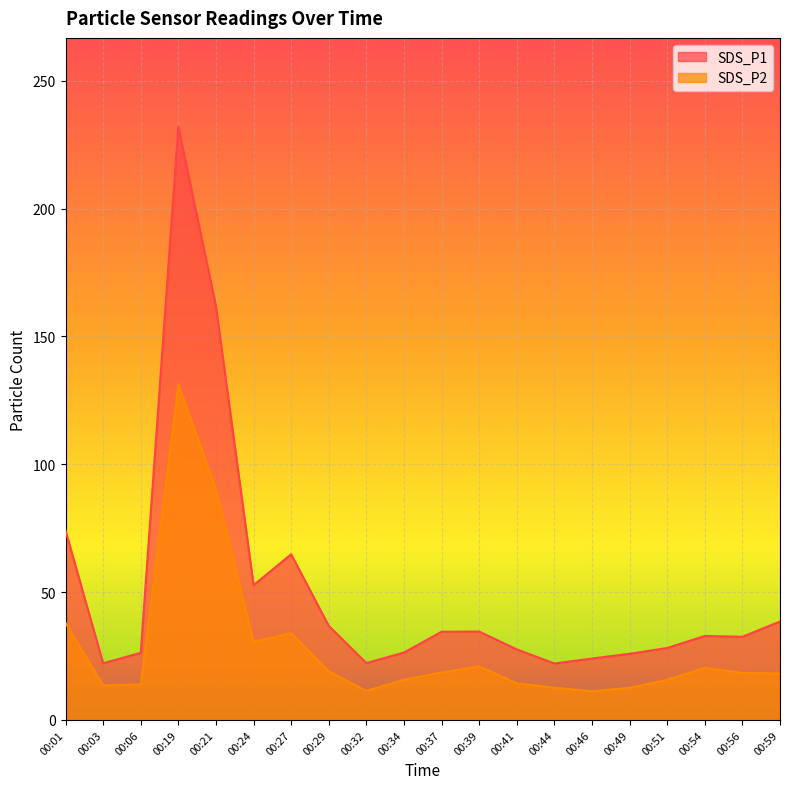

Reading left to right, transcribe all the data shown in this chart.

SDS_P1: 00:01=74.0	00:03=22.2	00:06=26.2	00:19=232.0	00:21=161.8	00:24=52.7	00:27=64.8	00:29=36.8	00:32=22.2	00:34=26.4	00:37=34.5	00:39=34.6	00:41=27.6	00:44=22.1	00:46=24.0	00:49=25.9	00:51=28.1	00:54=32.8	00:56=32.5	00:59=38.5
SDS_P2: 00:01=38.0	00:03=13.5	00:06=13.9	00:19=131.2	00:21=90.3	00:24=30.6	00:27=33.9	00:29=19.1	00:32=11.3	00:34=15.7	00:37=18.6	00:39=21.0	00:41=14.3	00:44=12.7	00:46=11.2	00:49=12.6	00:51=15.7	00:54=20.4	00:56=18.4	00:59=18.2